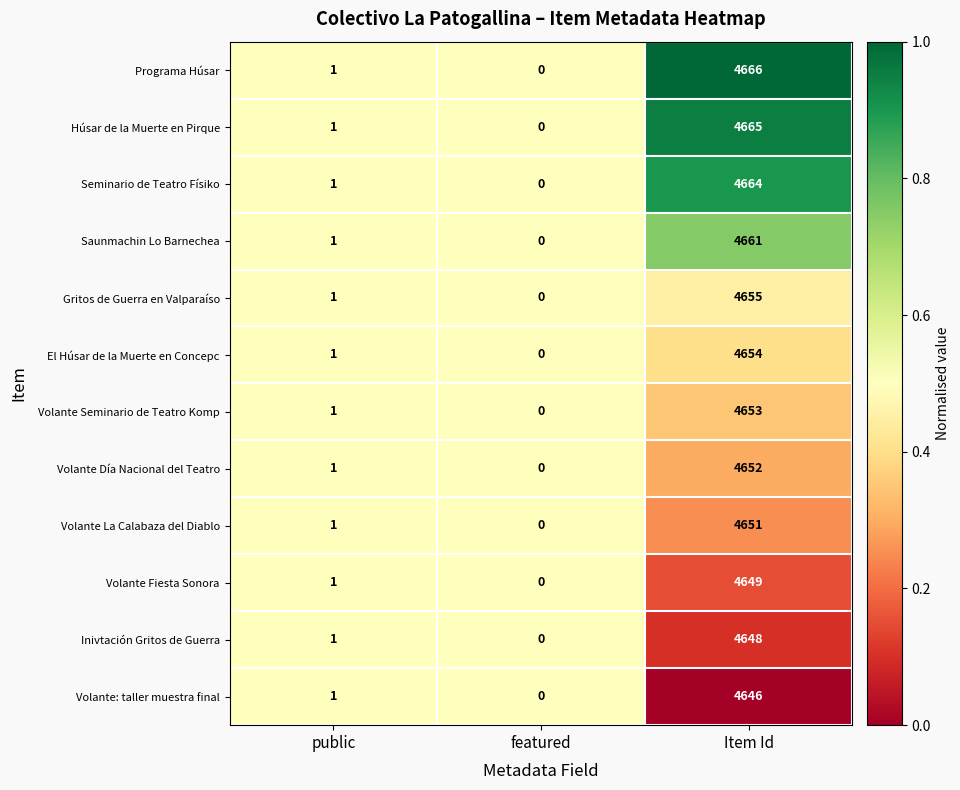

What is the greatest value displayed?

4666